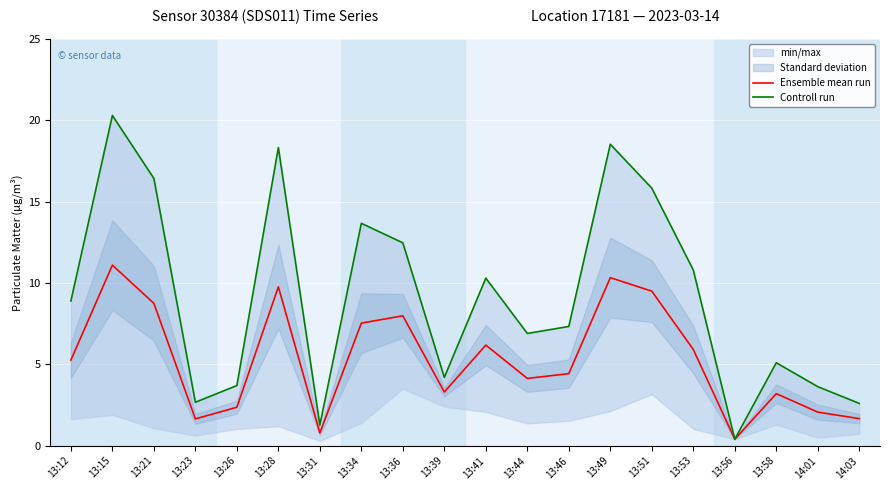

Reading left to right, transcribe all the data shown in this chart.

Ensemble mean run: 13:12=5.3	13:15=11.1	13:21=8.8	13:23=1.6	13:26=2.4	13:28=9.8	13:31=0.8	13:34=7.5	13:36=8.0	13:39=3.3	13:41=6.2	13:44=4.1	13:46=4.4	13:49=10.3	13:51=9.5	13:53=5.9	13:56=0.4	13:58=3.2	14:01=2.1	14:03=1.7
Controll run: 13:12=8.9	13:15=20.3	13:21=16.4	13:23=2.7	13:26=3.7	13:28=18.3	13:31=1.3	13:34=13.7	13:36=12.5	13:39=4.2	13:41=10.3	13:44=6.9	13:46=7.3	13:49=18.5	13:51=15.8	13:53=10.8	13:56=0.4	13:58=5.1	14:01=3.6	14:03=2.6